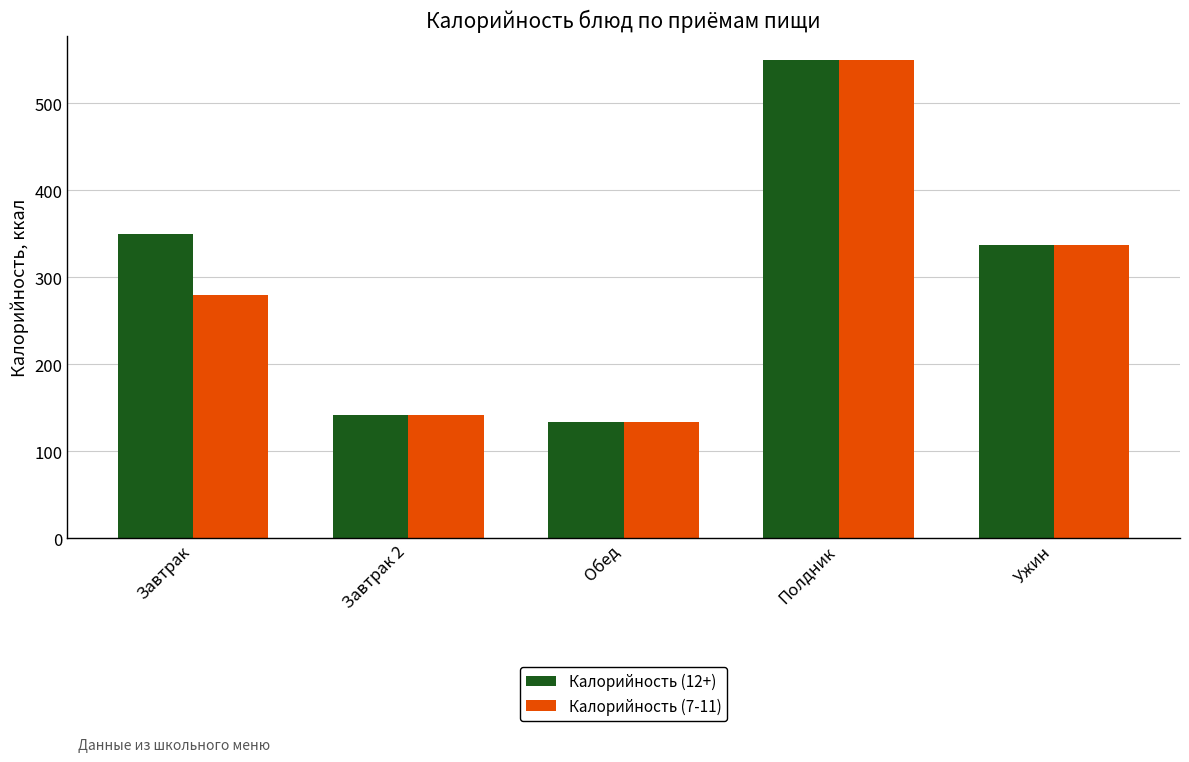

How many bars are there in each group?

2